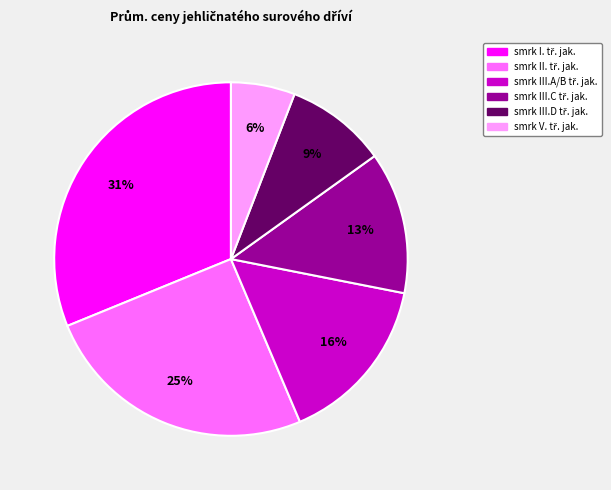

To the nearest percent, what is the average slice percentage?

17%